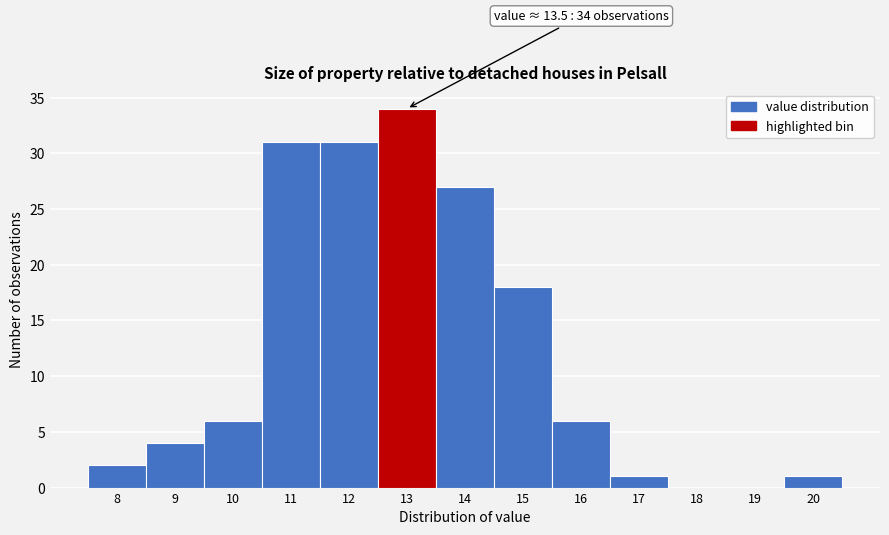

Reading right to left, list all the values displayed in this chart.

20=1	19=0	18=0	17=1	16=6	15=18	14=27	13=34	12=31	11=31	10=6	9=4	8=2